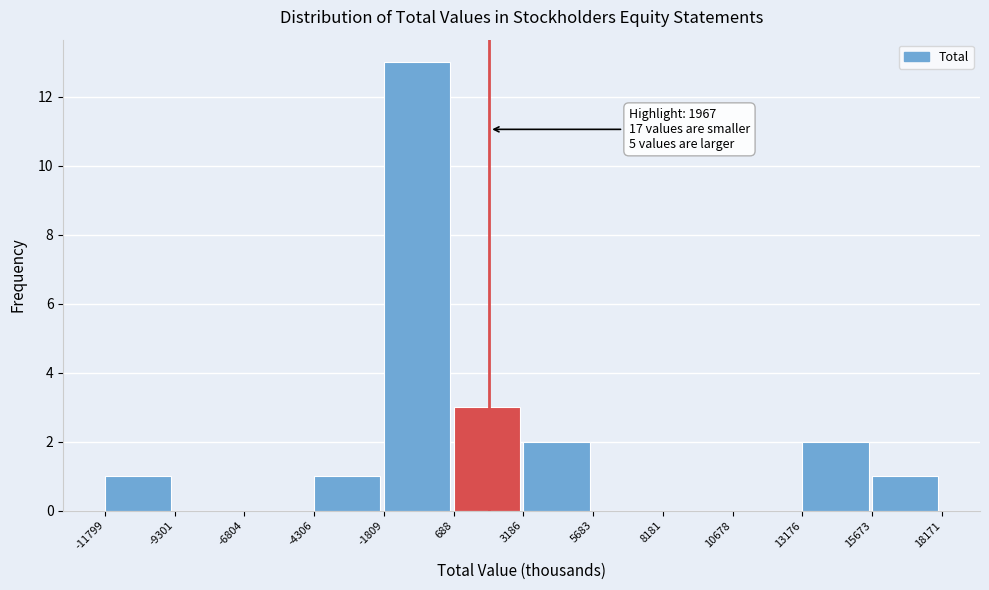

Over which range of the x-axis is the bar tallest?

-1809 to 688